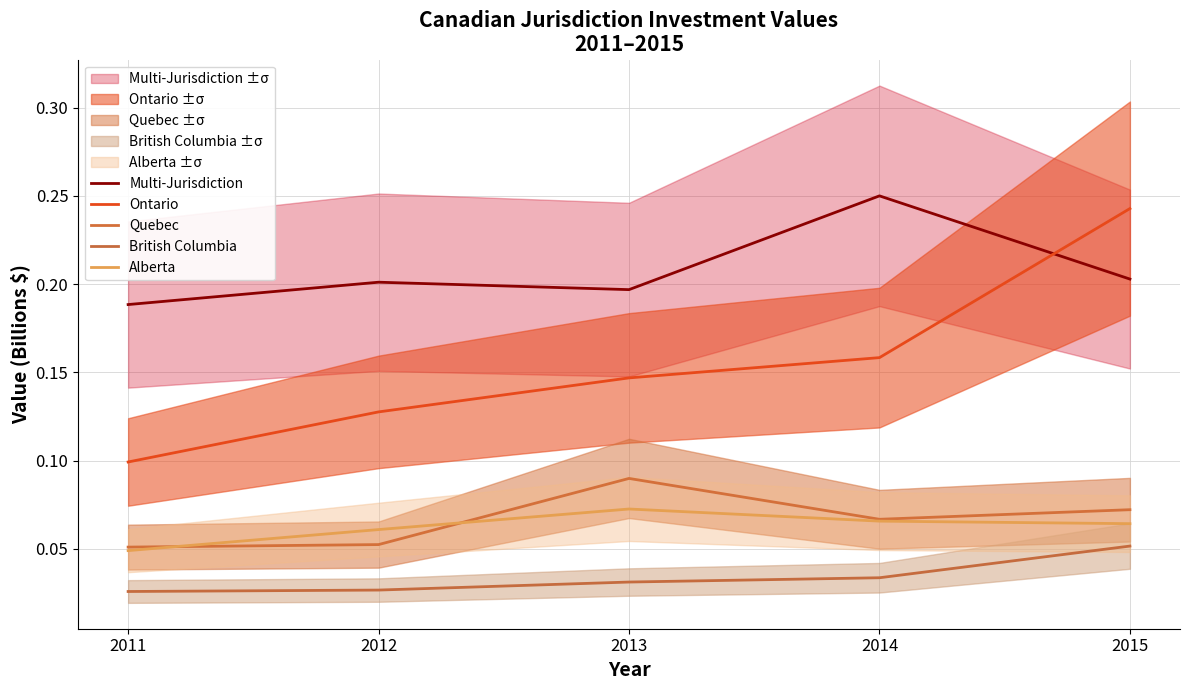

Rank the categories by Multi-Jurisdiction value from lowest to highest.

2011, 2013, 2012, 2015, 2014